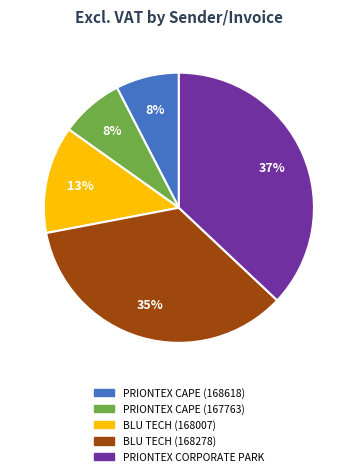

Is there any slice that represents more than half of the pie?

No